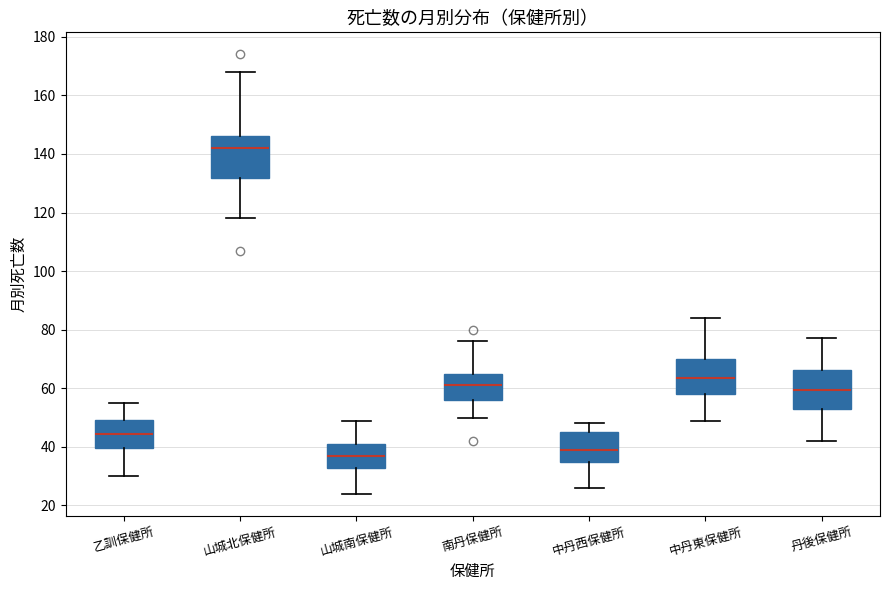

Where is the lower edge of the box for 山城南保健所 on the y-axis? The values are not printed on the chart, so give them approximately, as read against the axis.

32